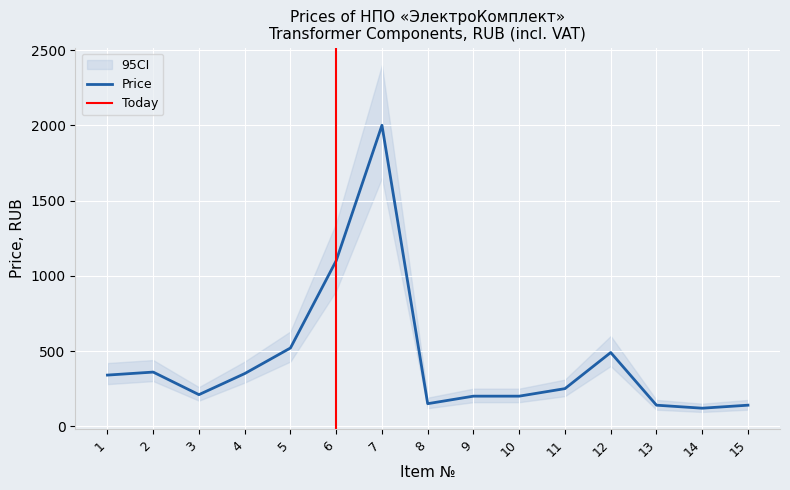

List the labels in order of value, smallest first.

14, 13, 15, 8, 9, 10, 3, 11, 1, 4, 2, 12, 5, 6, 7